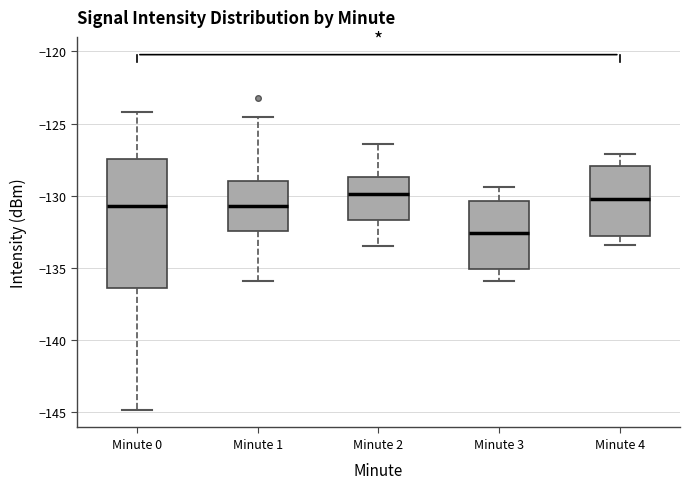

Reading left to right, read every box against the y-axis: the position of its median line, the range the box covers, and the ends of its whiskers. The values are not printed on the chart, so give them approximately, as read against the axis.

Minute 0: median -130.5, box -136.5 to -127.5, whiskers -145.0 to -124.0
Minute 1: median -130.5, box -132.5 to -129.0, whiskers -136.0 to -124.5
Minute 2: median -130.0, box -131.5 to -128.5, whiskers -133.5 to -126.5
Minute 3: median -132.5, box -135.0 to -130.5, whiskers -136.0 to -129.5
Minute 4: median -130.0, box -133.0 to -128.0, whiskers -133.5 to -127.0